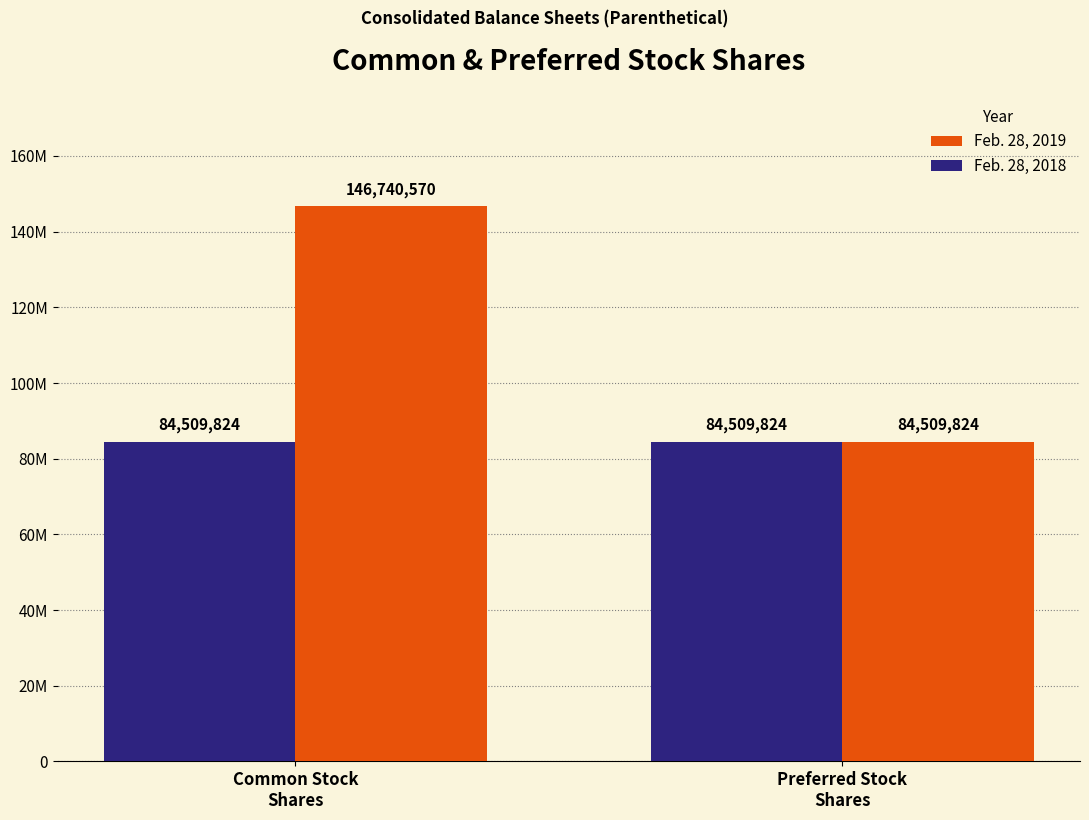

Does the chart contain stacked bars?

No